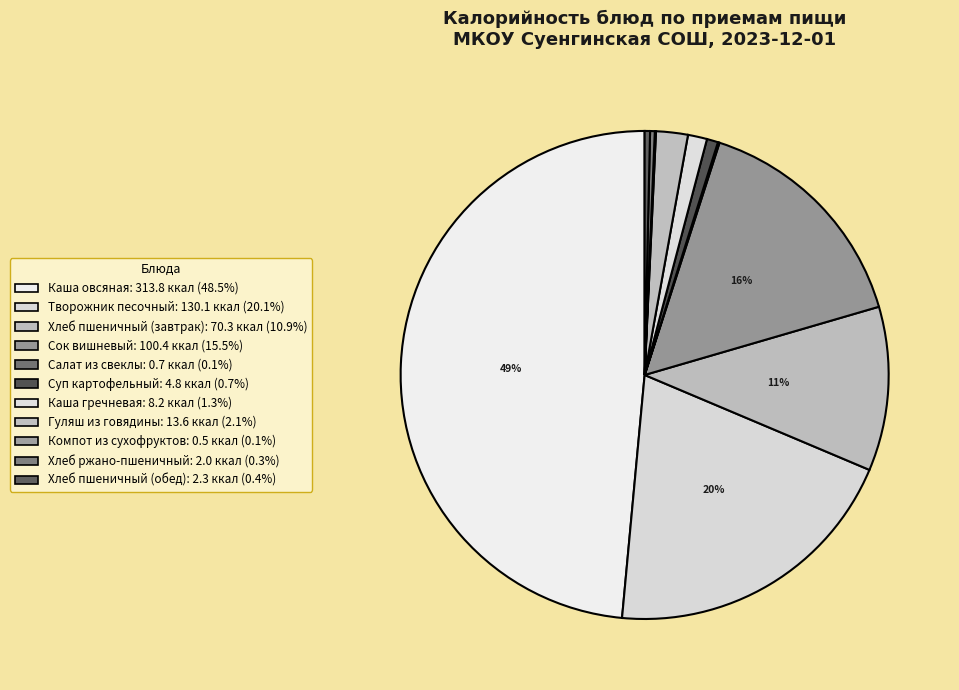

Rank the categories by value from lowest to highest.

Компот из сухофруктов, Салат из свеклы, Хлеб ржано-пшеничный, Хлеб пшеничный (обед), Суп картофельный, Каша гречневая, Гуляш из говядины, Хлеб пшеничный (завтрак), Сок вишневый, Творожник песочный, Каша овсяная